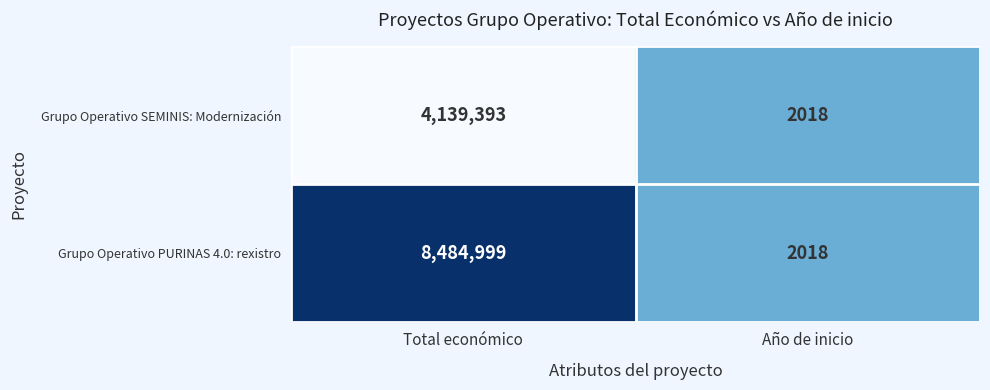

Which label corresponds to the largest value in the chart?

Total económico